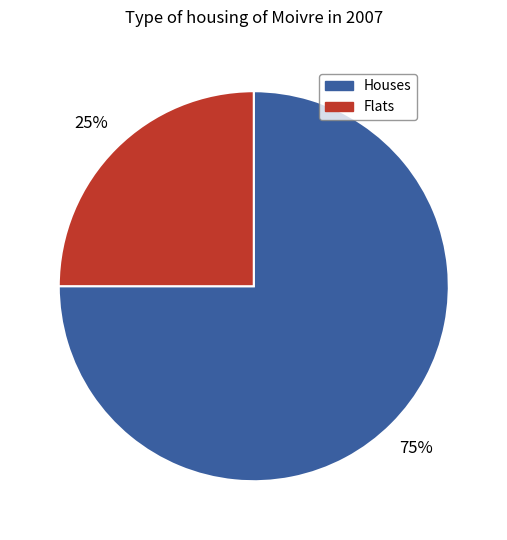

Is it true that Flats is 14% of the pie?

False